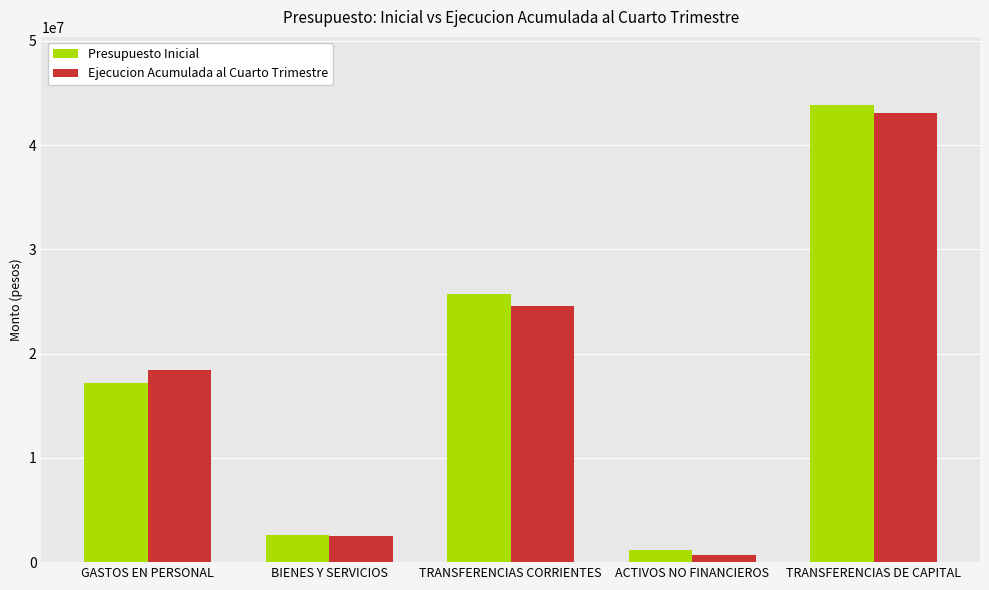

Which series changed the most between GASTOS EN PERSONAL and TRANSFERENCIAS DE CAPITAL?

Presupuesto Inicial